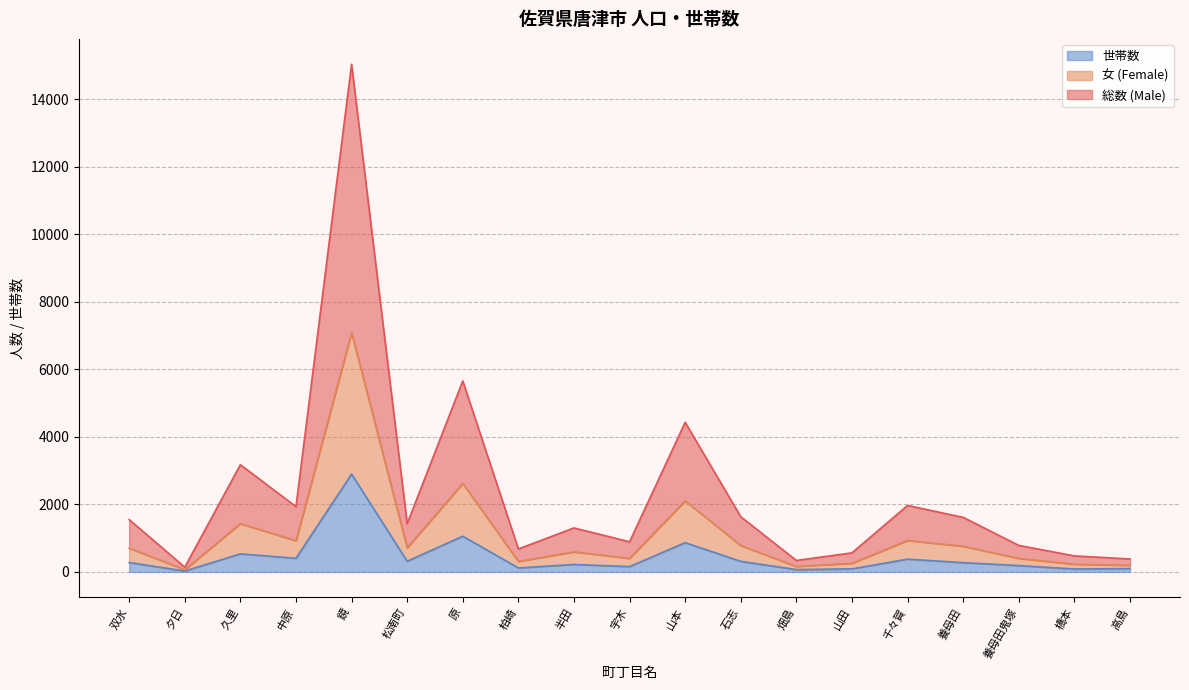

Which has a higher value, 半田 or 中原?

中原